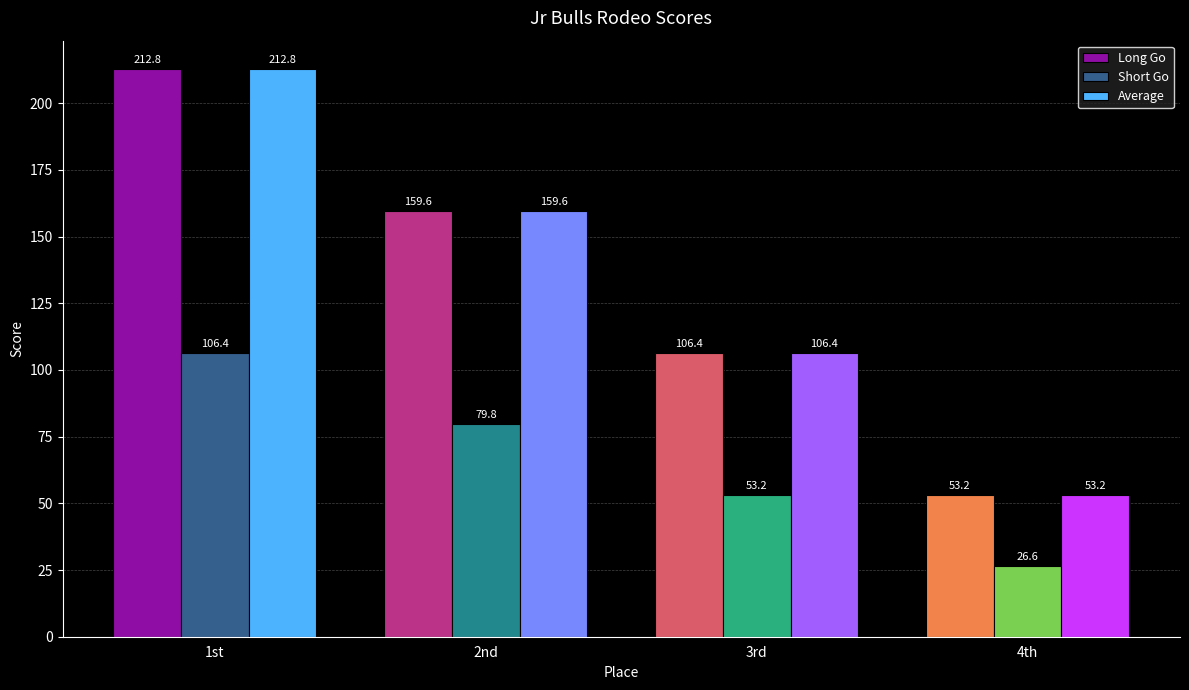

At which category is the sum across all series the highest?

1st